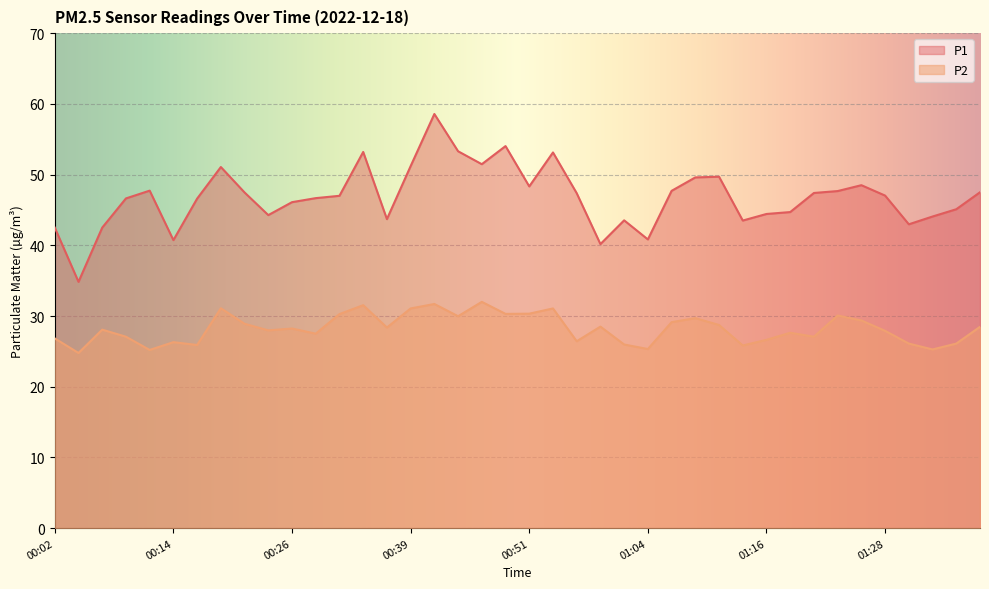

What is the smallest value displayed?

24.8